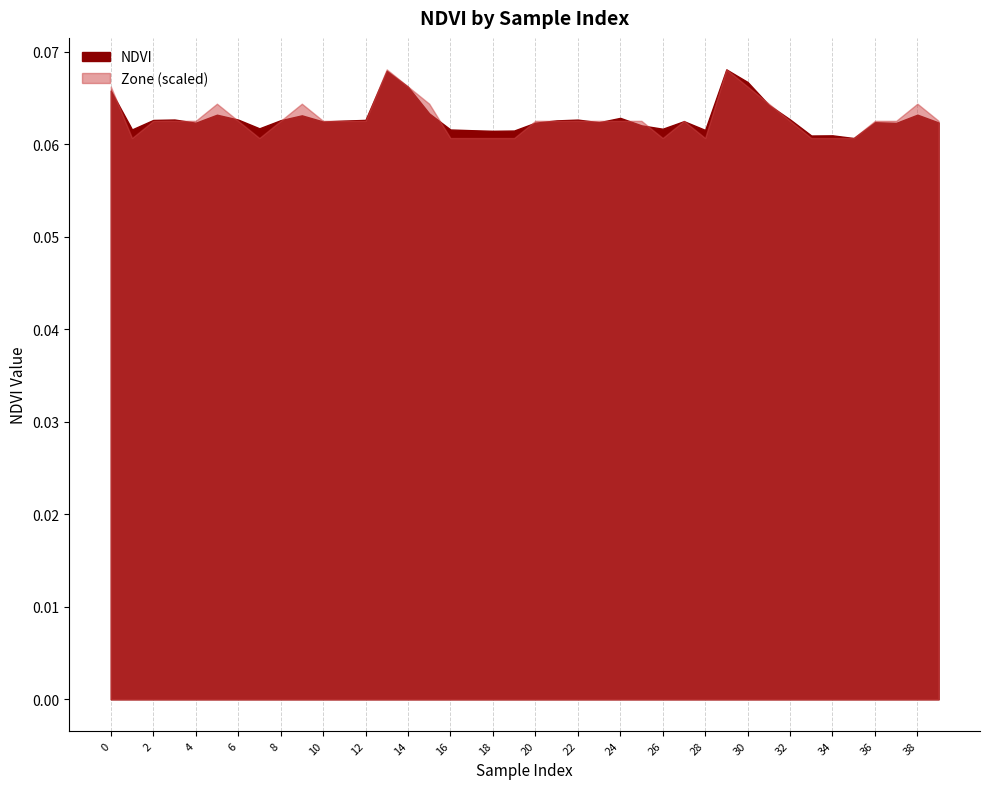

Which has a higher value, 24 or 32?

24